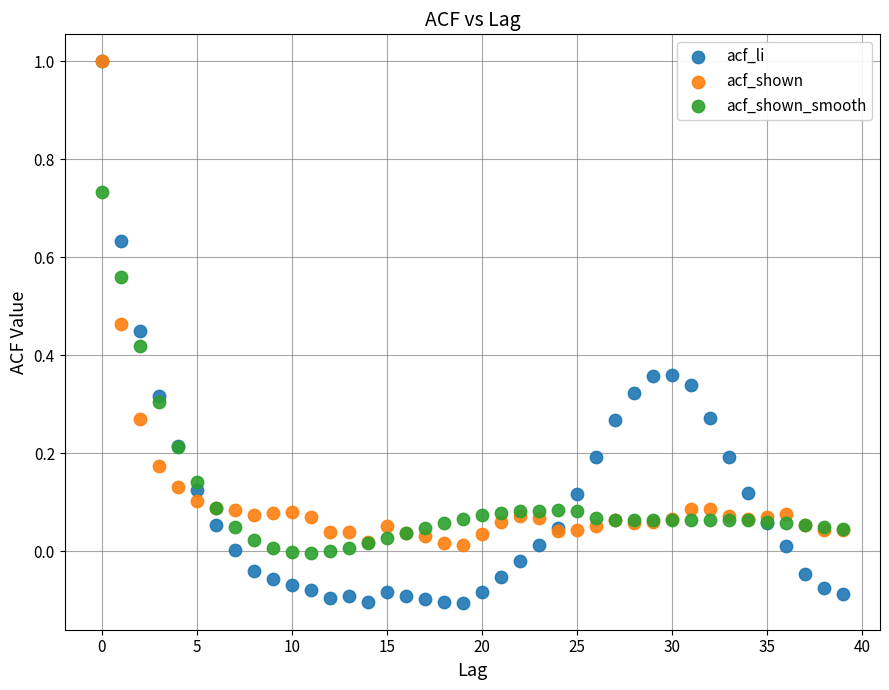

Which series has the widest spread of Y values?

acf_li